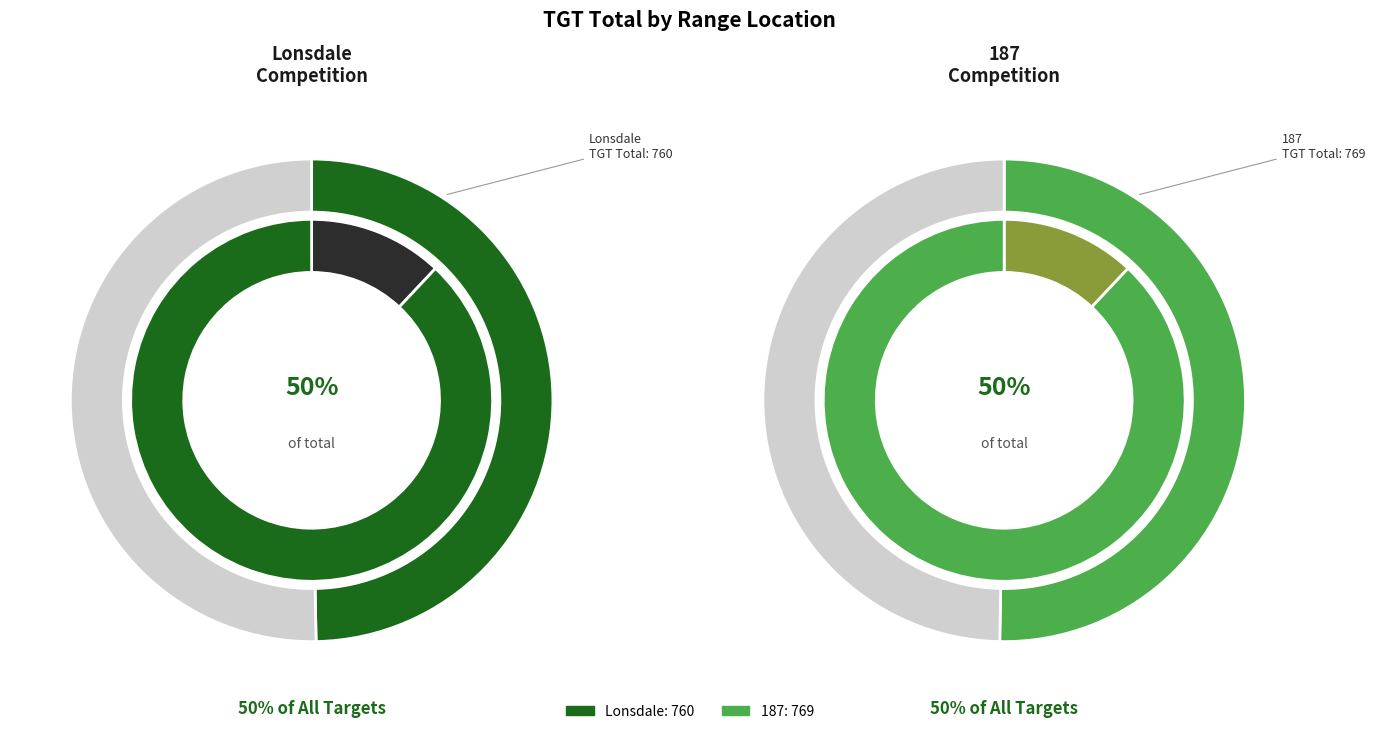

Which has a higher value, Lonsdale or 187?

187